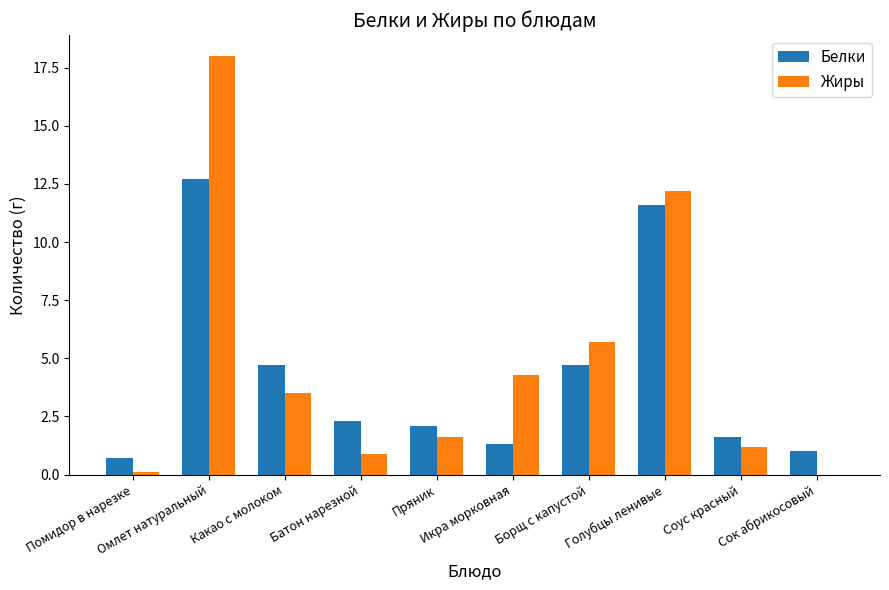

At which label does Жиры first exceed 3?

Омлет натуральный